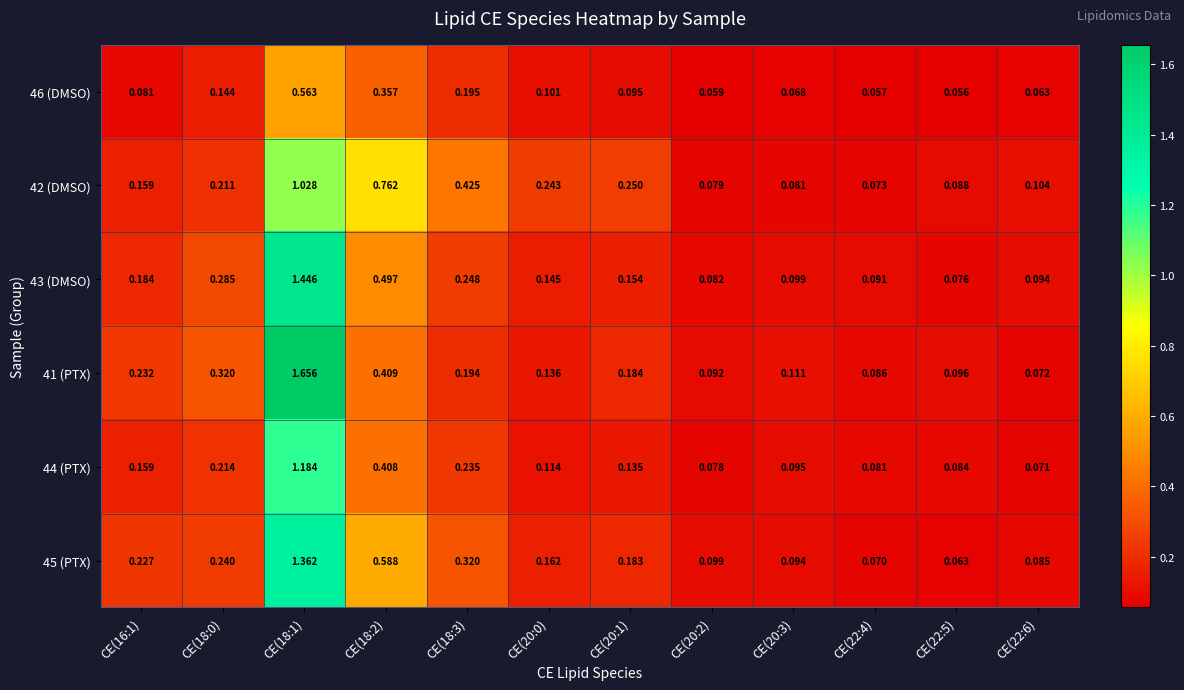

At which category does the chart reach its peak across all series?

CE(18:1)